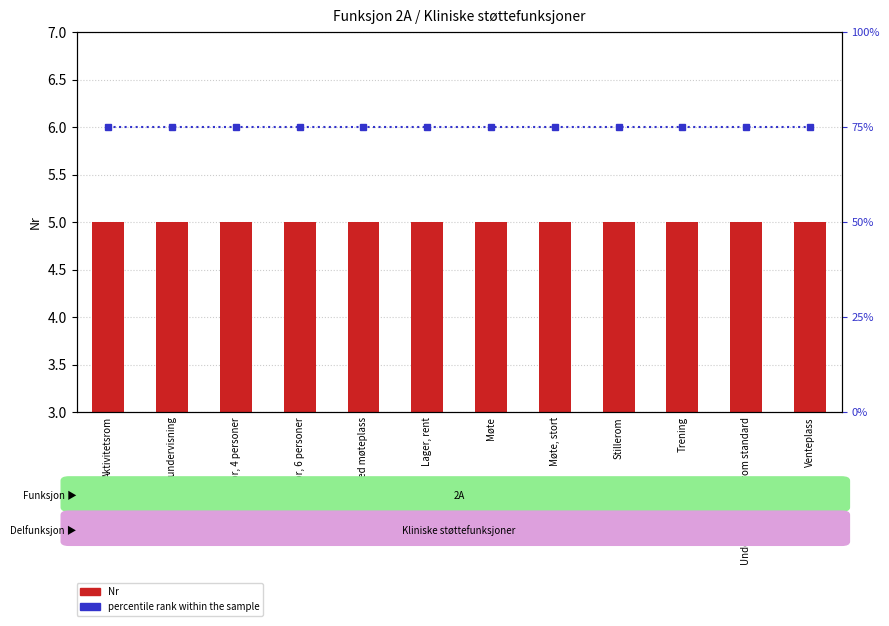

Which series has the largest total across all categories?

percentile rank within the sample